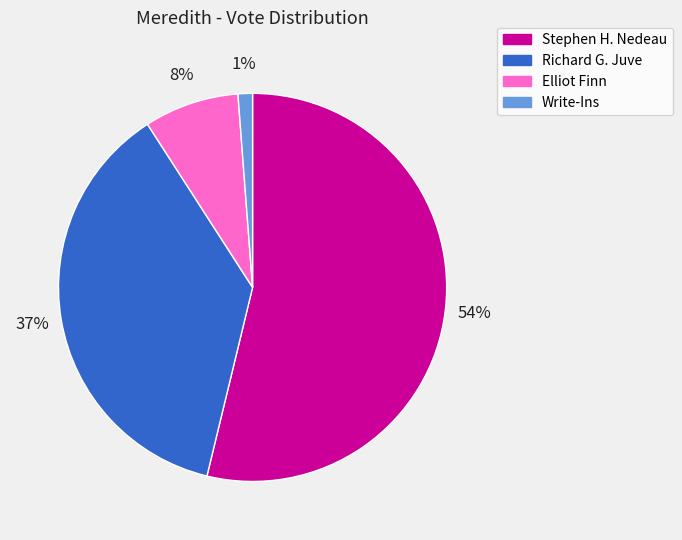

Rank the categories by value from highest to lowest.

Stephen H. Nedeau, Richard G. Juve, Elliot Finn, Write-Ins